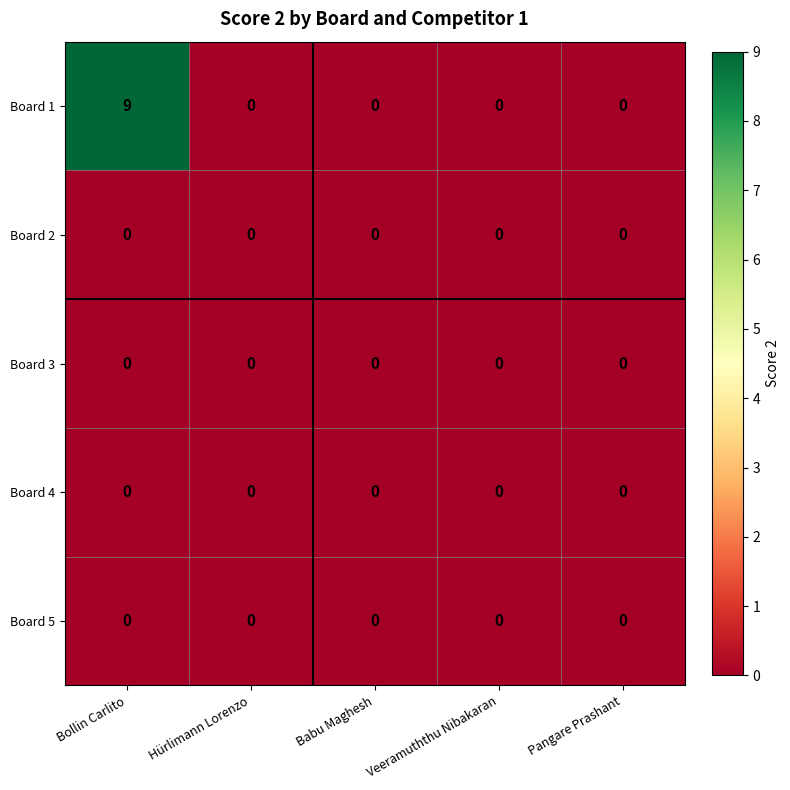

Which series changed the most between Bollin Carlito and Hürlimann Lorenzo?

Board 1